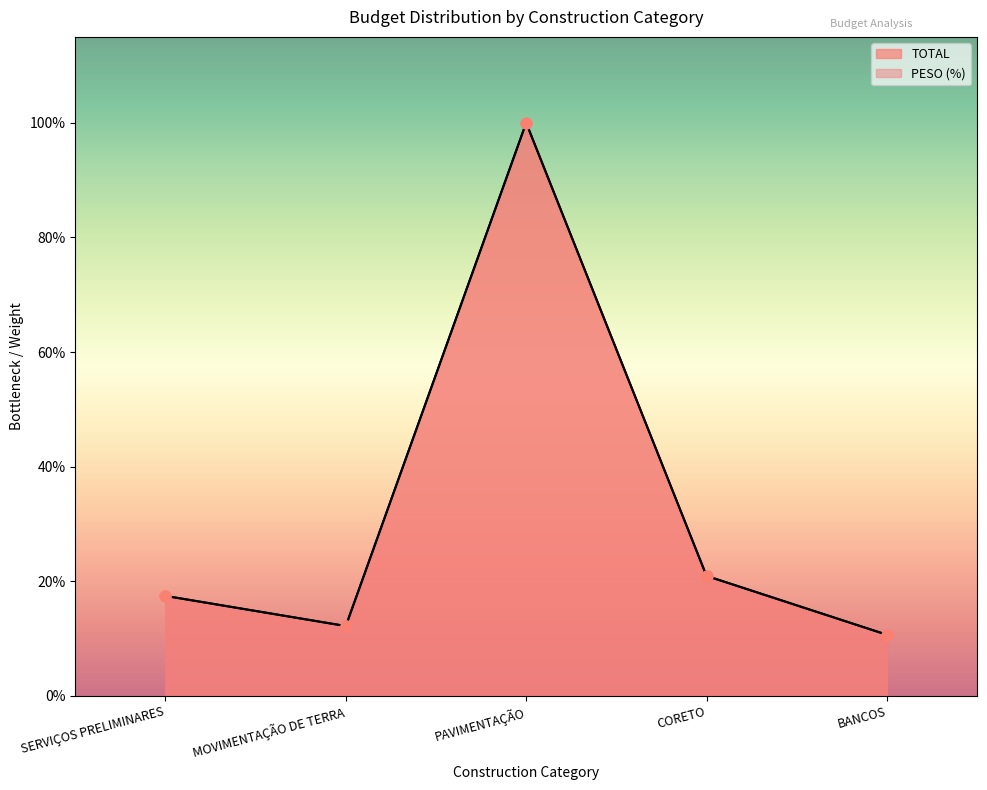

Which series contains the highest Y value?

TOTAL